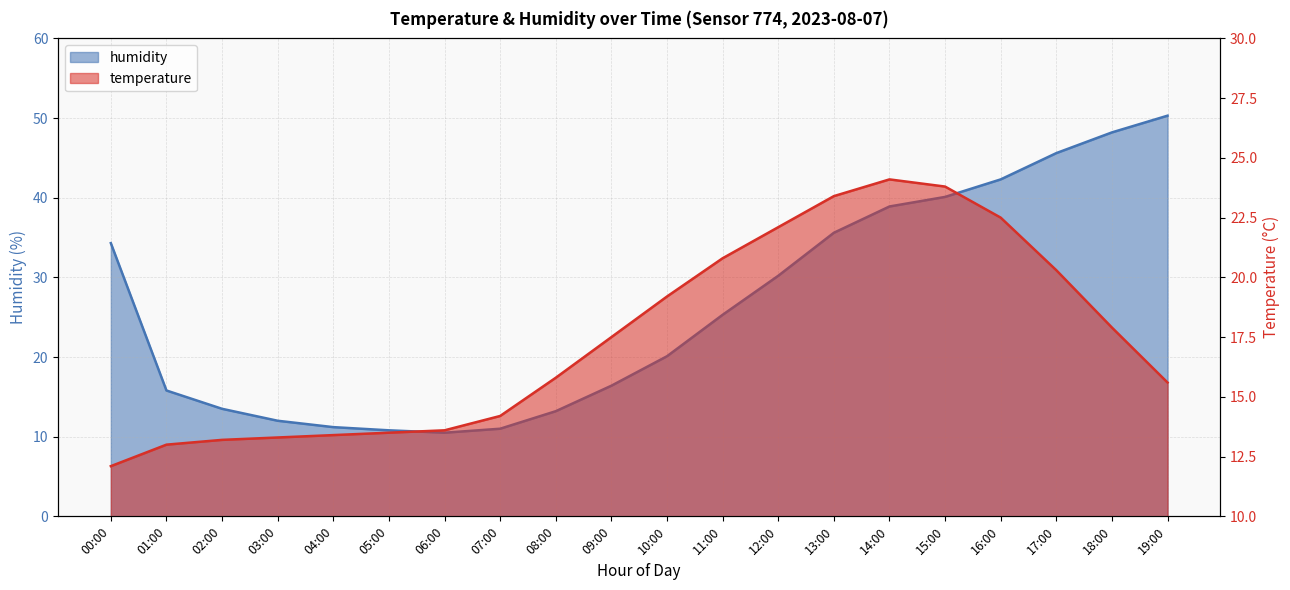

What is the difference between the maximum and minimum values in the temperature series?

12.0